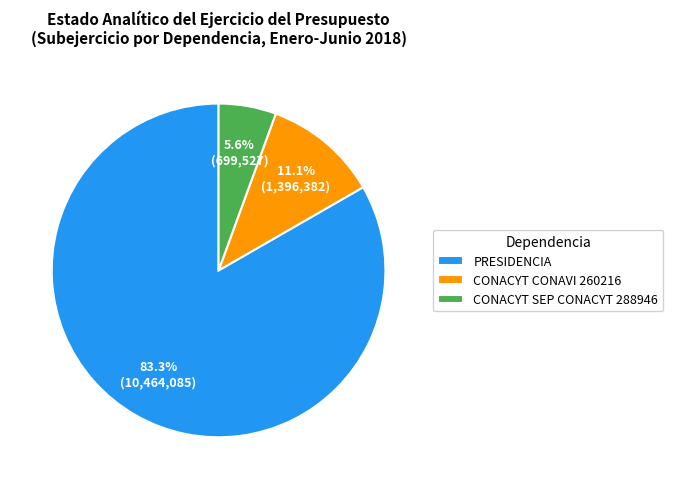

What is the largest slice in the pie chart?

PRESIDENCIA